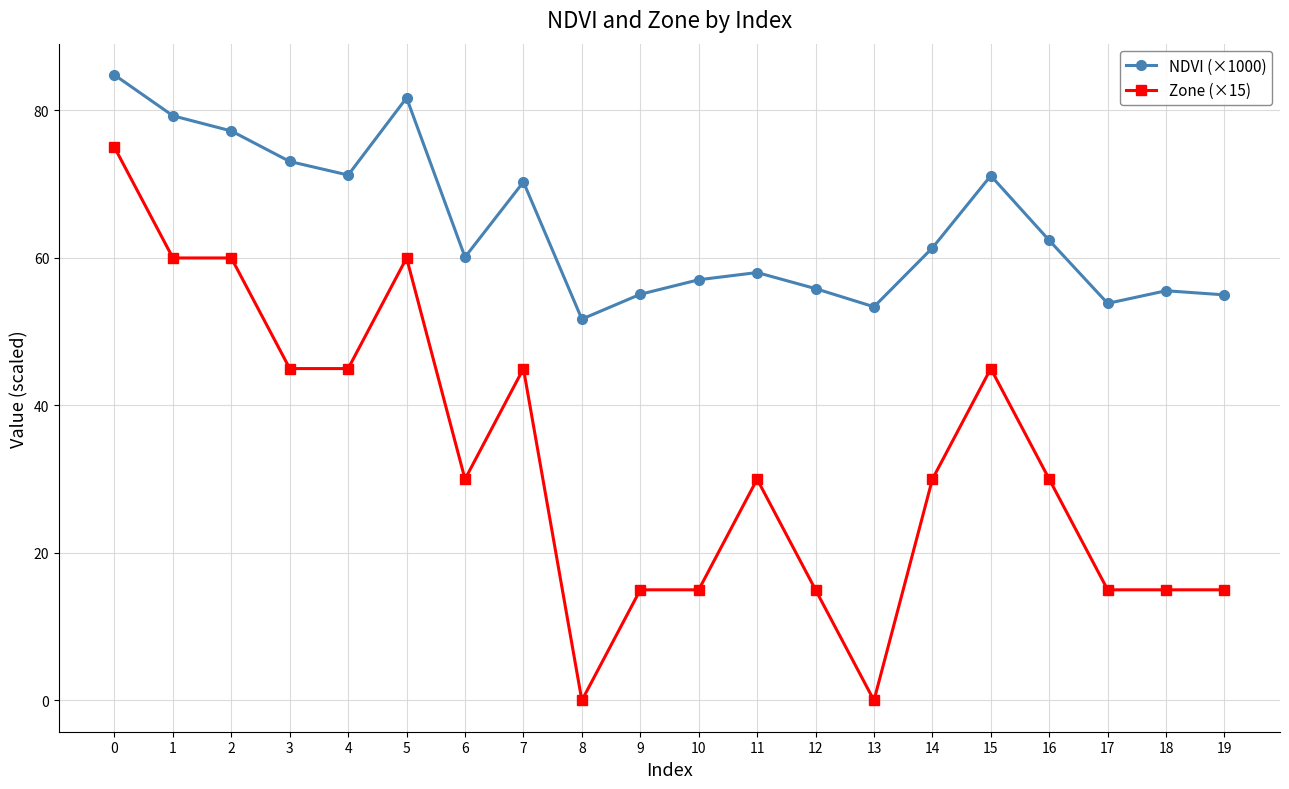

What are all the series names shown in the legend?

NDVI (×1000), Zone (×15)